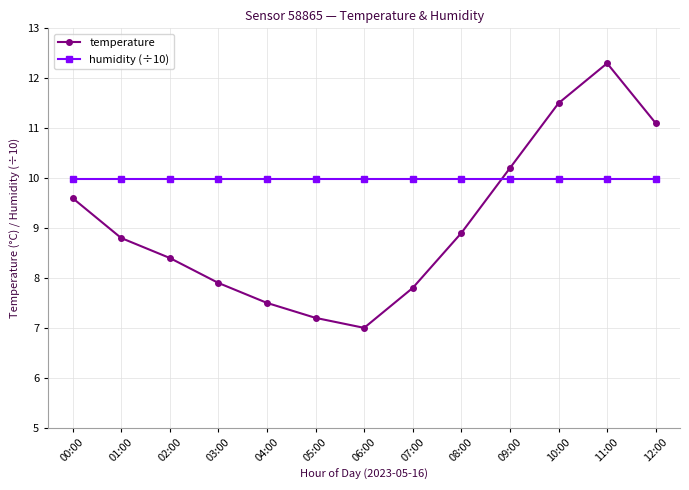

Is this an area chart (filled region under the line)?

No